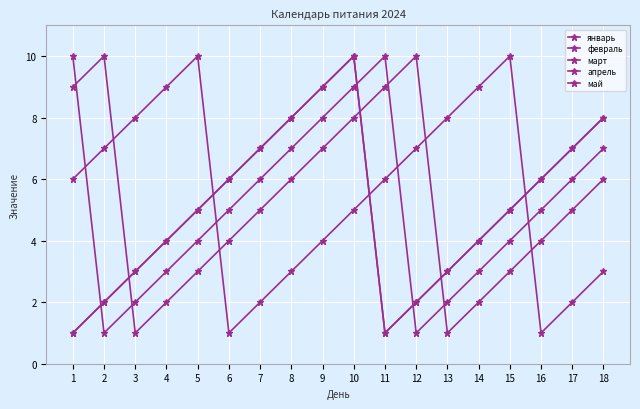

Reading right to left, transcribe all the data shown in this chart.

январь: 8	7	6	5	4	3	2	1	10	9	8	7	6	5	4	3	2	1
февраль: 6	5	4	3	2	1	10	9	8	7	6	5	4	3	2	1	10	9
март: 7	6	5	4	3	2	1	10	9	8	7	6	5	4	3	2	1	10
апрель: 3	2	1	10	9	8	7	6	5	4	3	2	1	10	9	8	7	6
май: 8	7	6	5	4	3	2	1	10	9	8	7	6	5	4	3	2	1